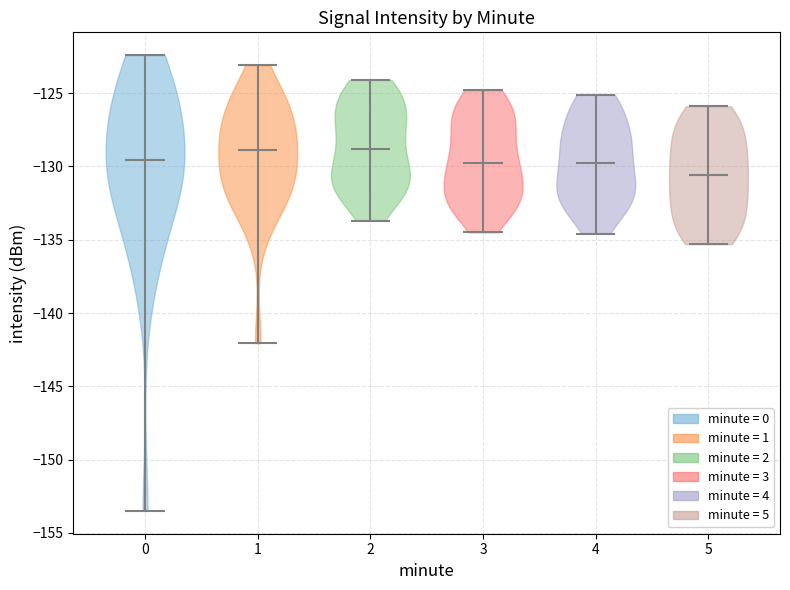

Reading left to right, read every violin against the y-axis: where its median line is, and the lowest and highest points it reaches. The values are not printed on the chart, so give them approximately, as read against the axis.

0: median line -129.5, lowest point -153.5, highest point -122.5
1: median line -129.0, lowest point -142.0, highest point -123.0
2: median line -129.0, lowest point -133.5, highest point -124.0
3: median line -129.5, lowest point -134.5, highest point -125.0
4: median line -129.5, lowest point -134.5, highest point -125.0
5: median line -130.5, lowest point -135.5, highest point -126.0